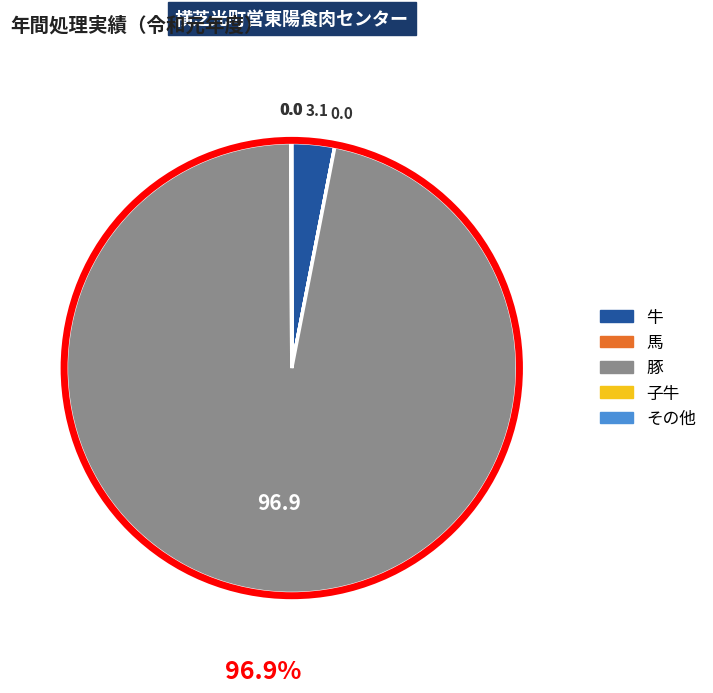

Is the sum of 牛 and 豚 greater than half?

Yes